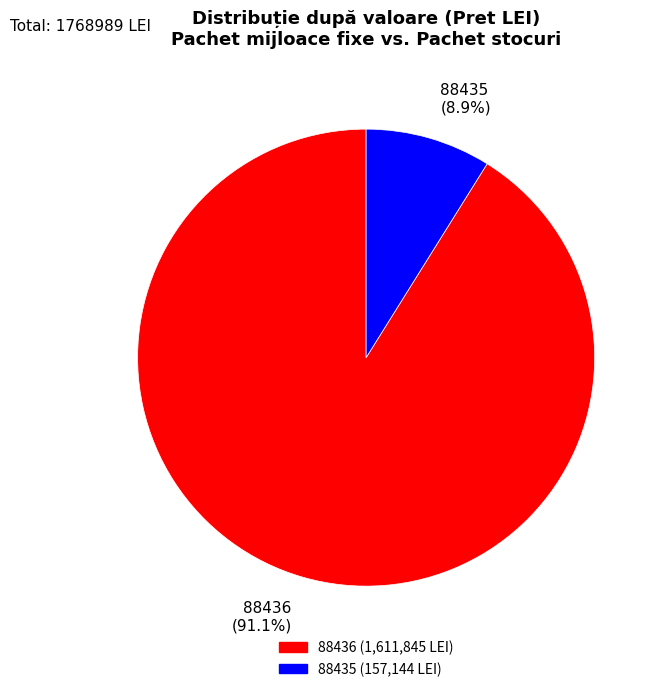

Which category has the smallest portion of the pie?

88435